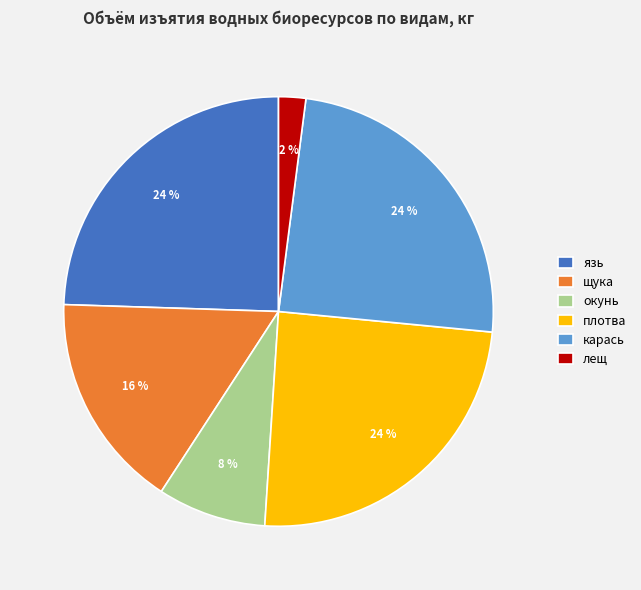

Which category has the smallest portion of the pie?

лещ